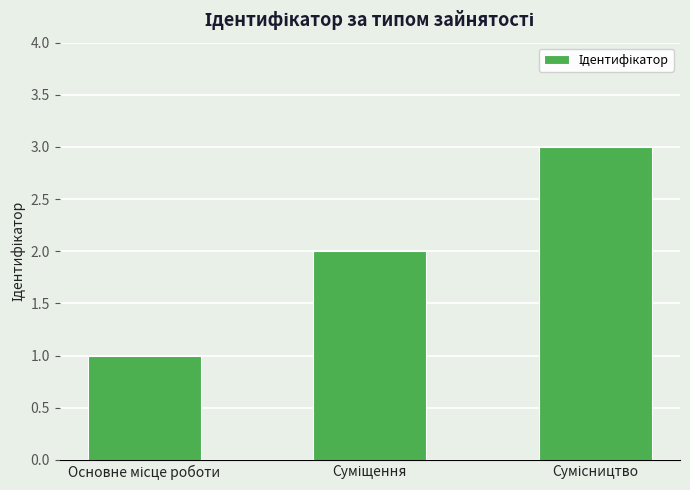

How many bars are there in total?

3